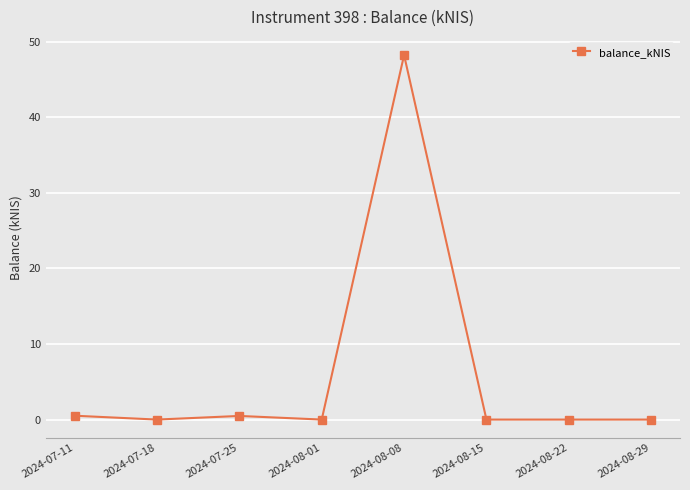

Is this an area chart (filled region under the line)?

No